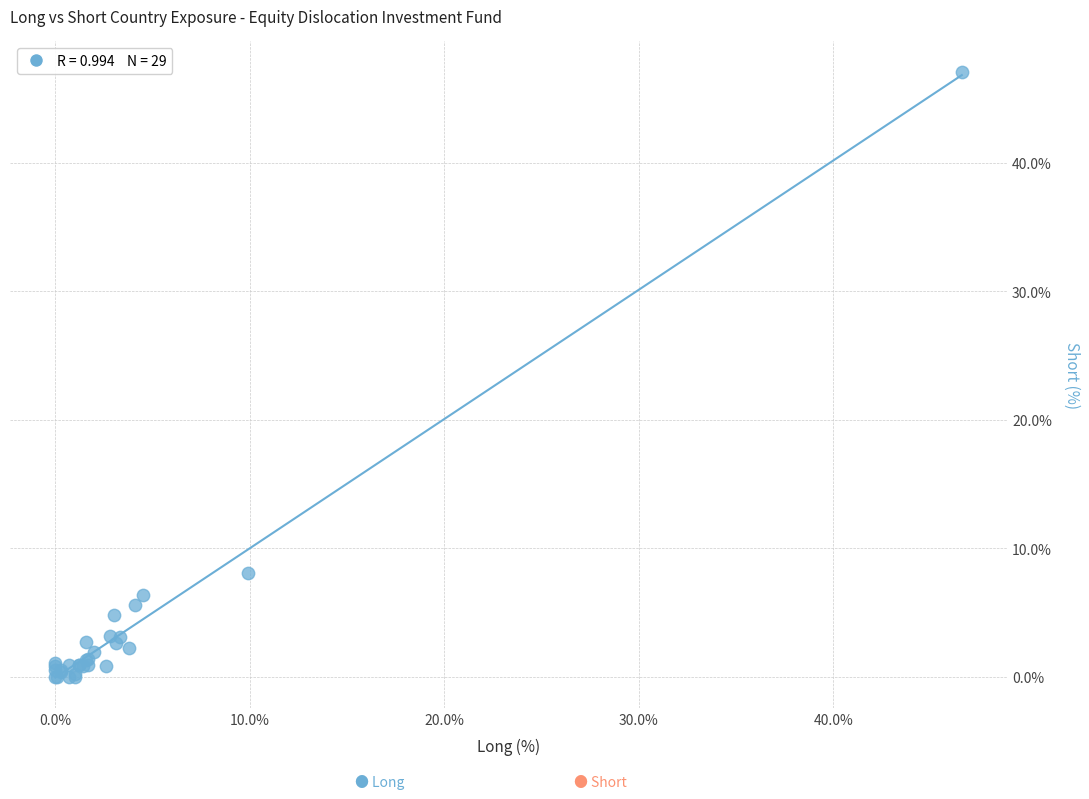

What Y value in the scatter plot is closest to 23?

8.1